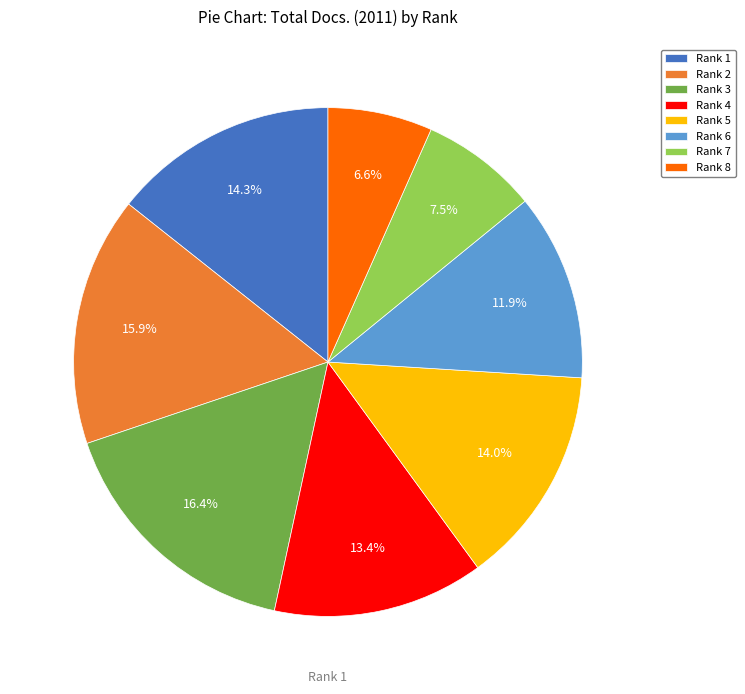

What is the ratio of the value at Rank 7 to the value at Rank 1?

0.5